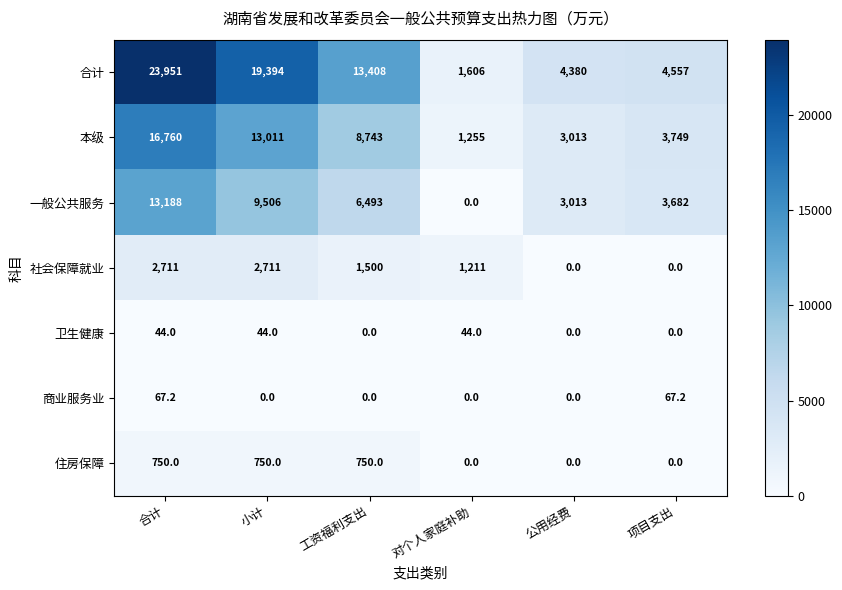

Is it true that 商业服务业 equals -43.5 at 公用经费?

False